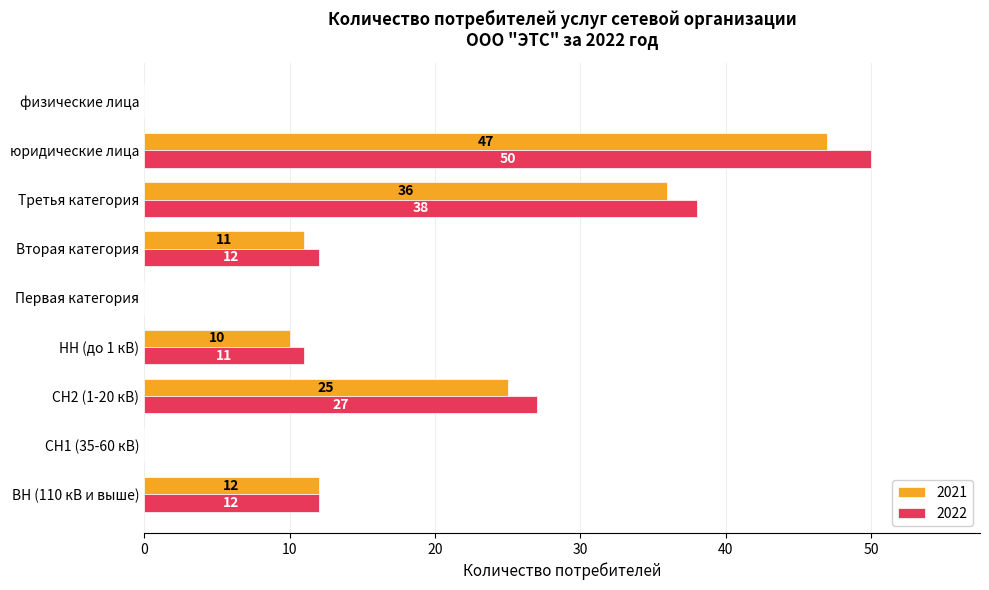

What is the average value of the 2021 series?

16